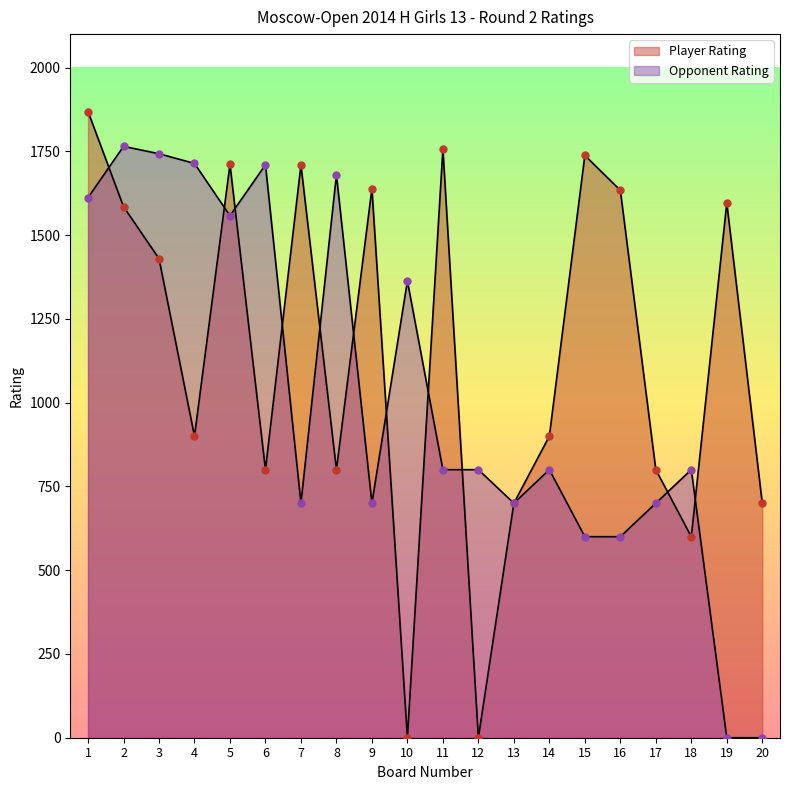

What is the total value across all series at 3?

3173